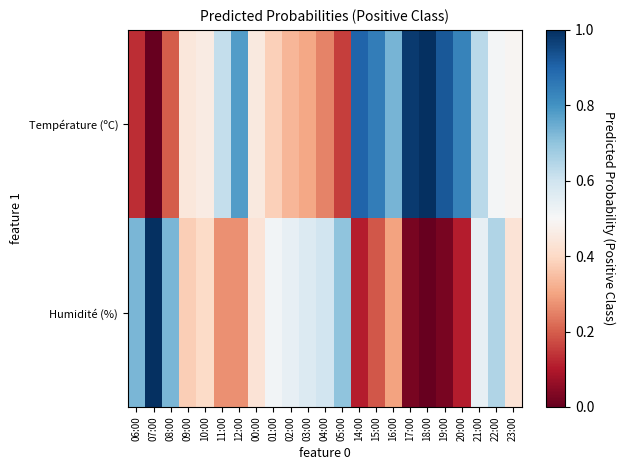

At which category is the sum across all series the highest?

21:00